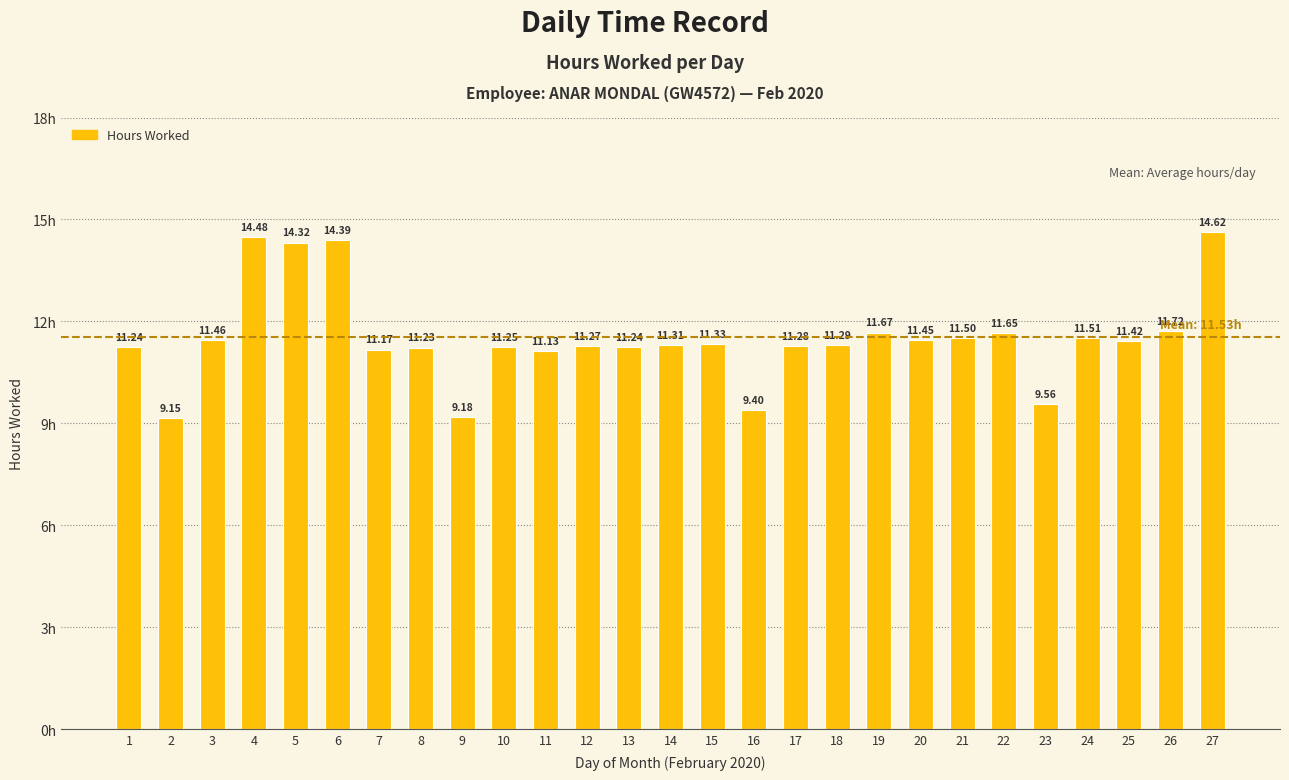

What is the sum of all values?

311.2